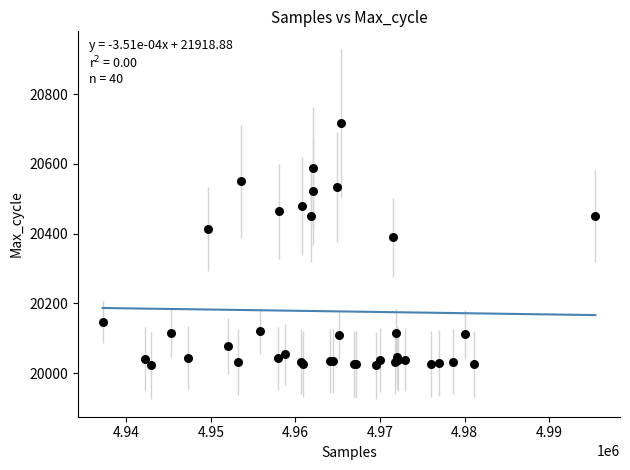

What Y value in the scatter plot is closest to 20370?

20390